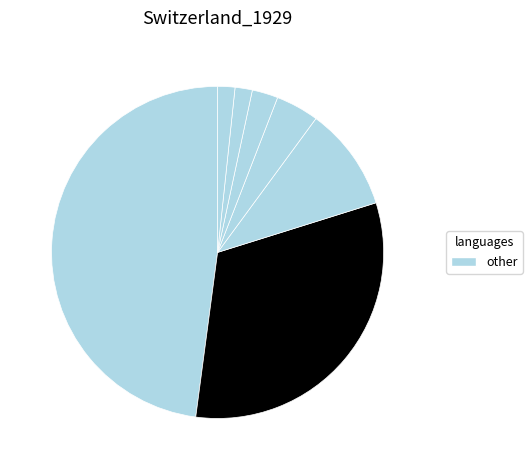

How many segments does this pie chart have?

7